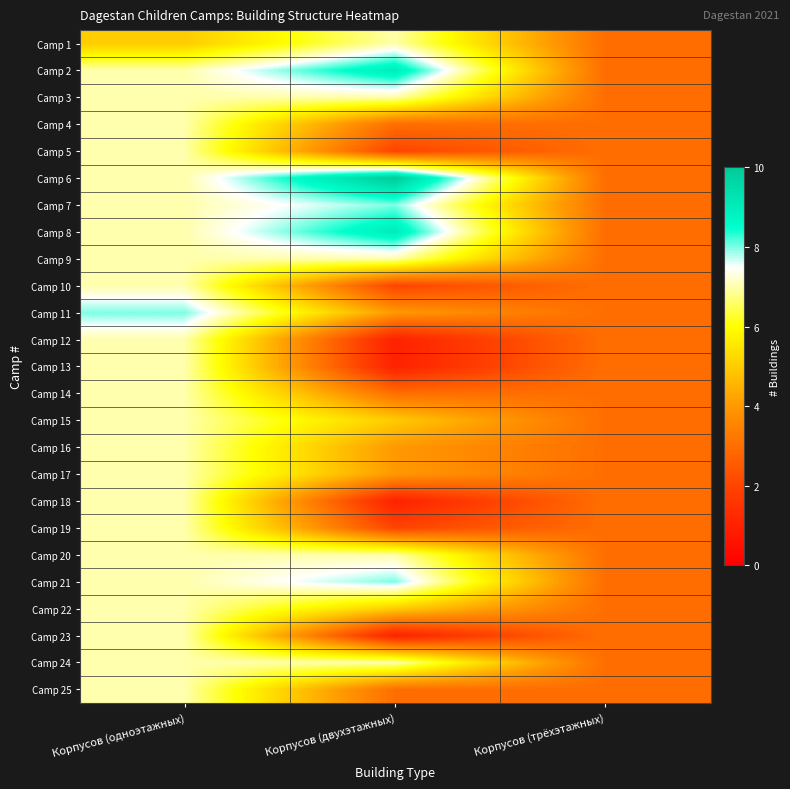

Rank the series by their maximum value, from lowest to highest.

Camp 1, Camp 3, Camp 4, Camp 5, Camp 9, Camp 10, Camp 12, Camp 13, Camp 14, Camp 15, Camp 16, Camp 17, Camp 18, Camp 19, Camp 20, Camp 22, Camp 23, Camp 24, Camp 25, Camp 7, Camp 11, Camp 21, Camp 2, Camp 8, Camp 6